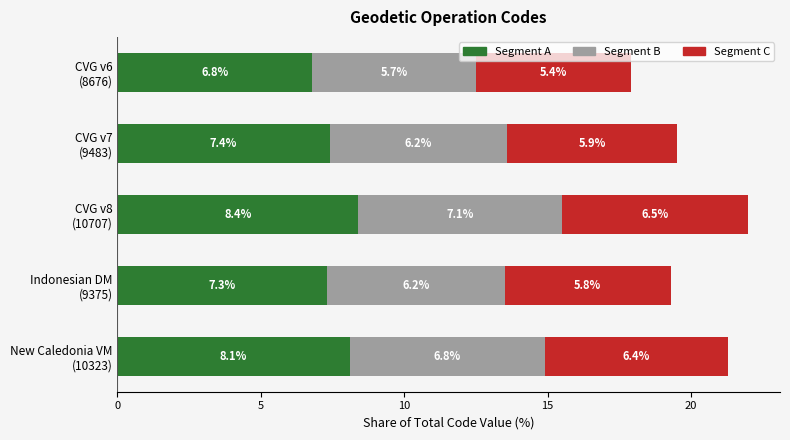

What are all the series names shown in the legend?

Segment A, Segment B, Segment C